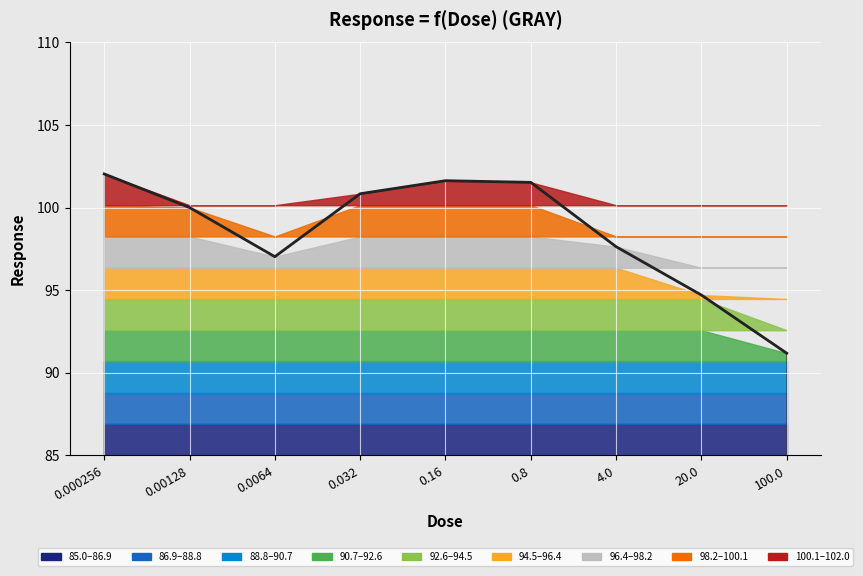

What is the difference between the second highest and minimum values?

10.4